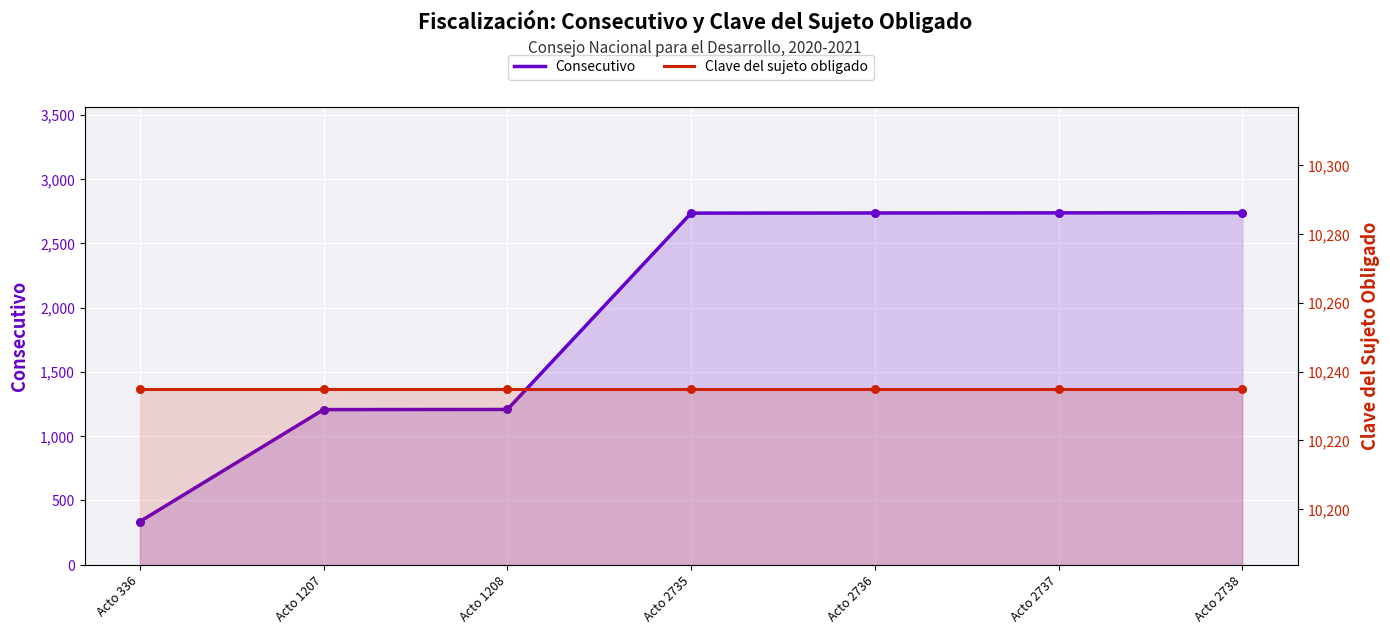

Is the value of Clave del sujeto obligado at Acto 2738 greater than the value of Consecutivo at Acto 1208?

Yes